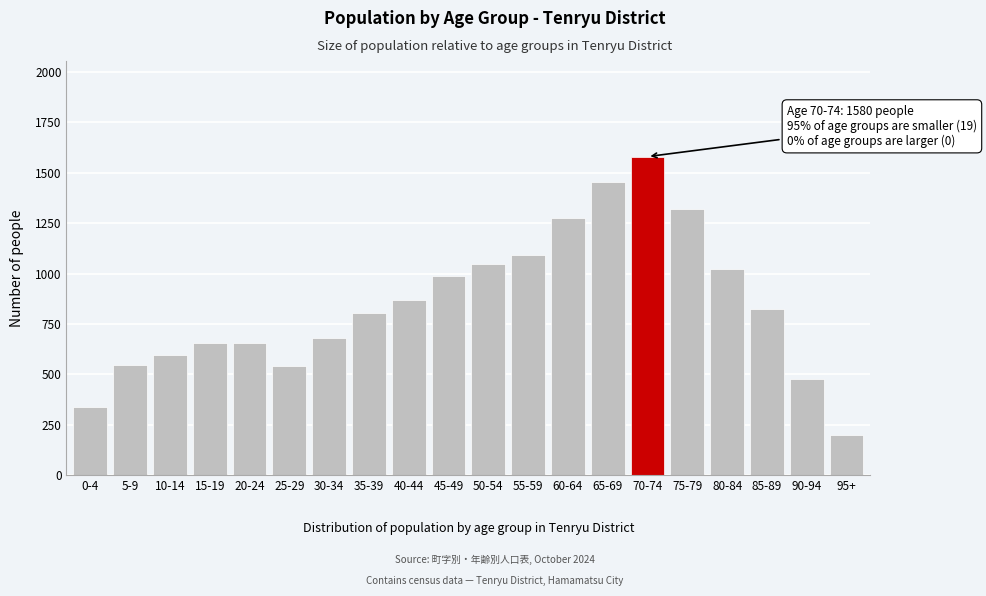

What is the minimum value shown in the chart?

198